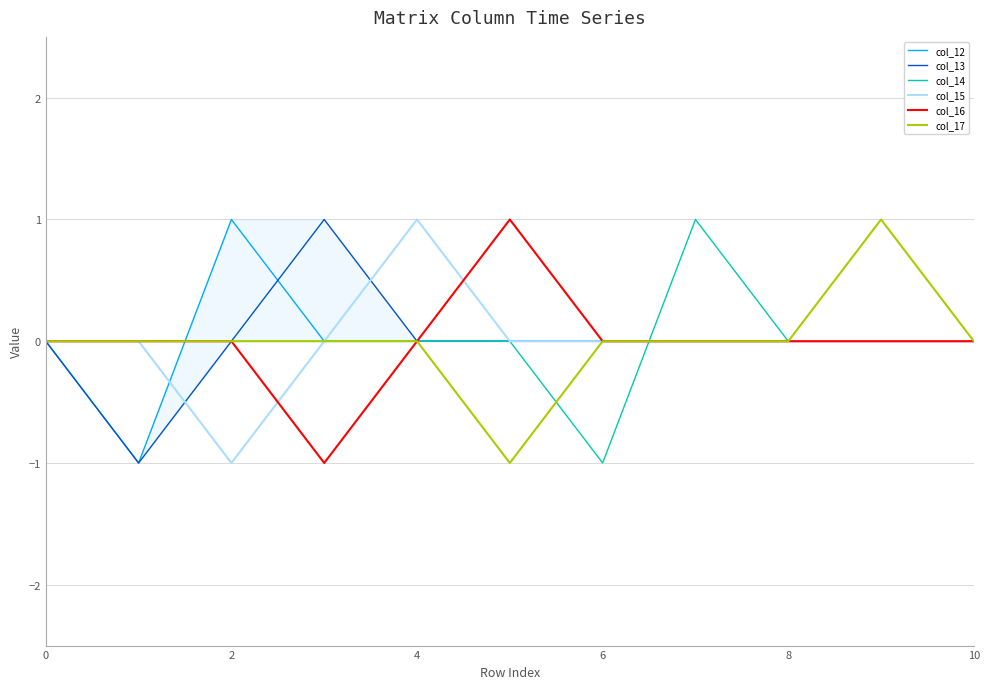

What is the difference between the col_16 values at 10 and 8?

0